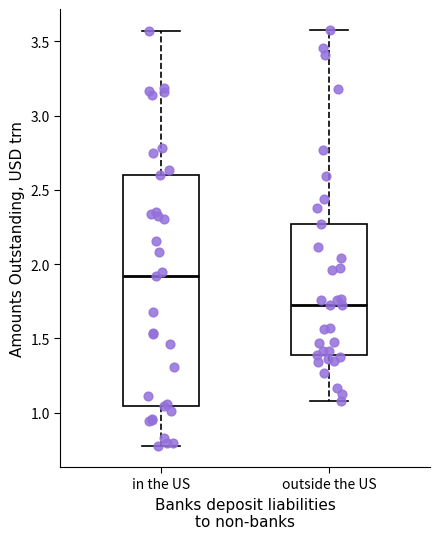

Reading left to right, transcribe this box plot: for each box, give where its median line is, the range the box spans, and where its two whiskers end, as read against the y-axis. The values are not printed on the chart, so give them approximately, as read against the axis.

in the US: median 1.90, box 1.05 to 2.60, whiskers 0.80 to 3.55
outside the US: median 1.75, box 1.40 to 2.25, whiskers 1.10 to 3.60